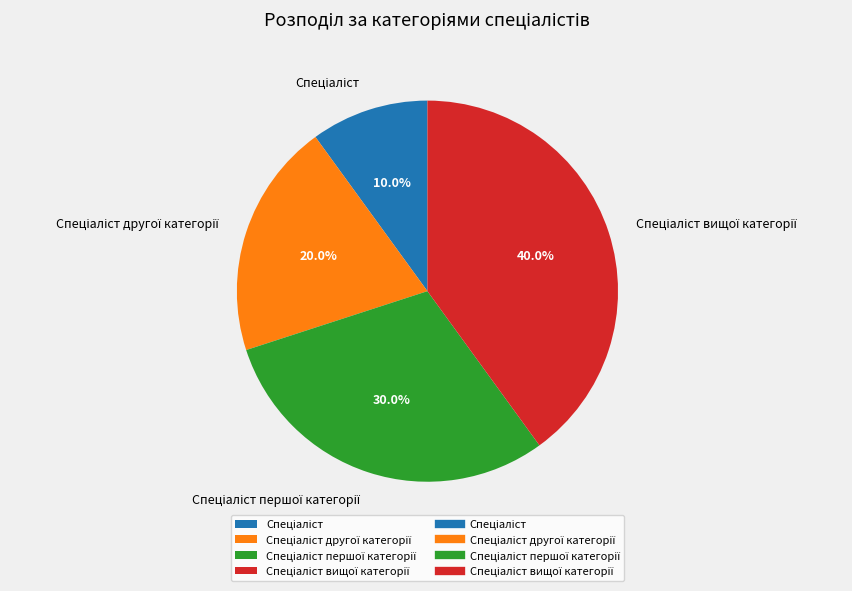

Does any single category account for the majority?

No